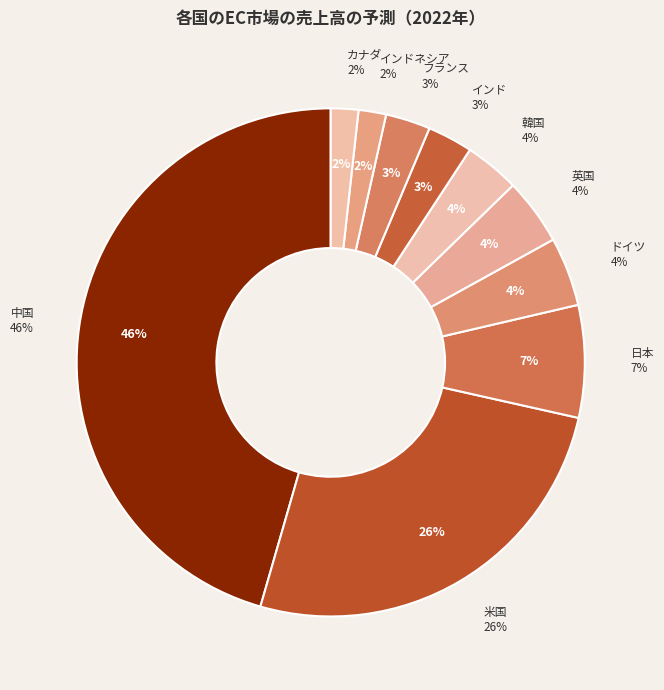

To the nearest percent, what percentage of the pie is フランス?

3%